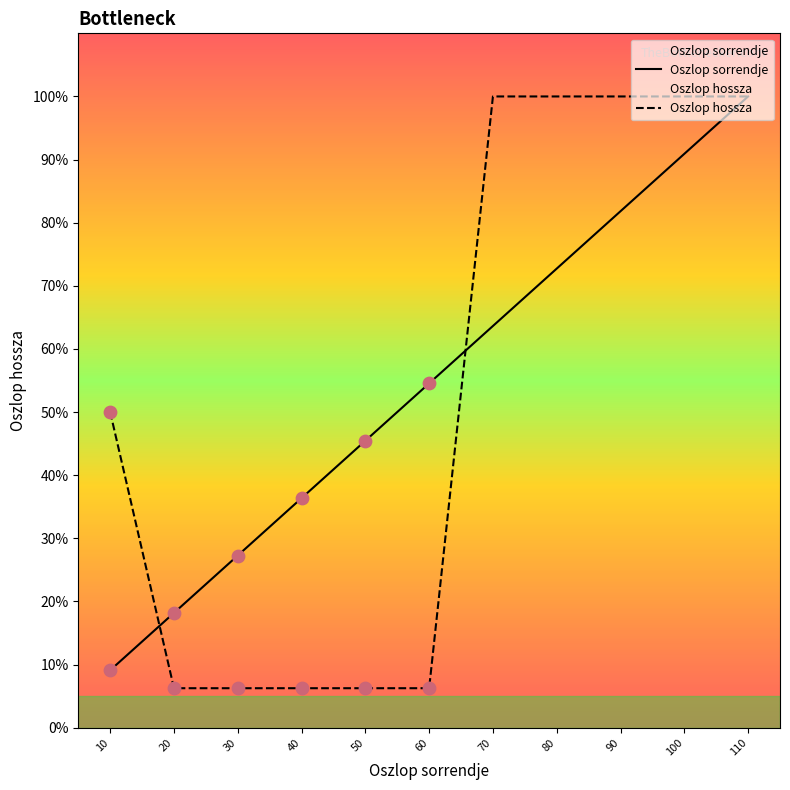

Which series contains the highest Y value?

Oszlop sorrendje